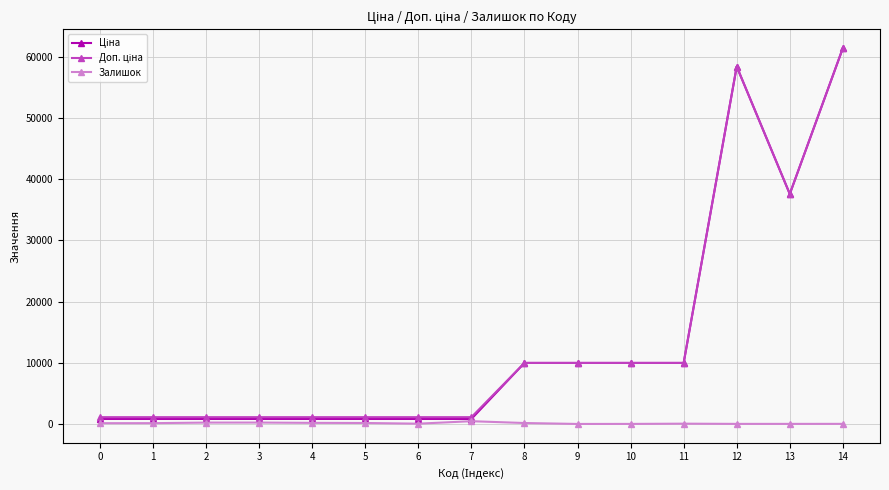

At which category is the sum across all series the highest?

14